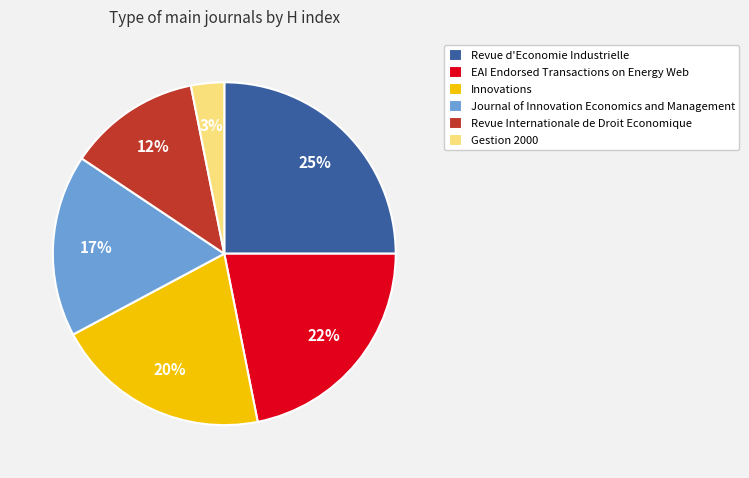

Is the sum of Revue d'Economie Industrielle and Gestion 2000 greater than half?

No